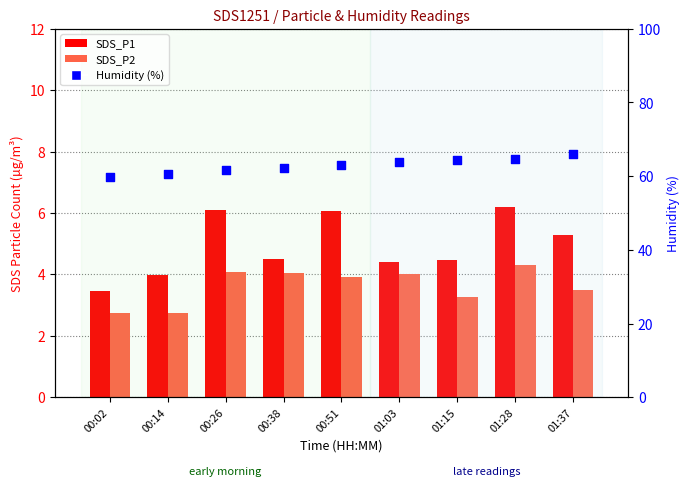

Which series has the largest total across all categories?

Humidity (%)